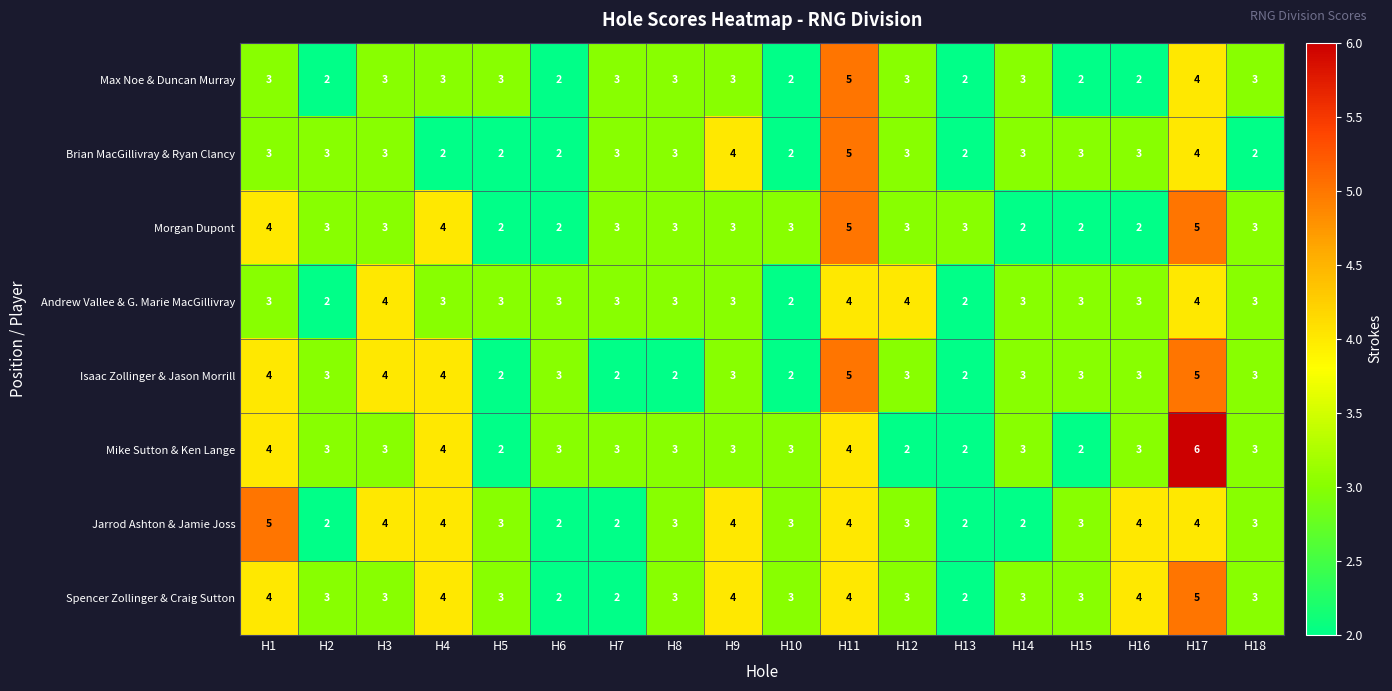

How many data points does each series have?

18